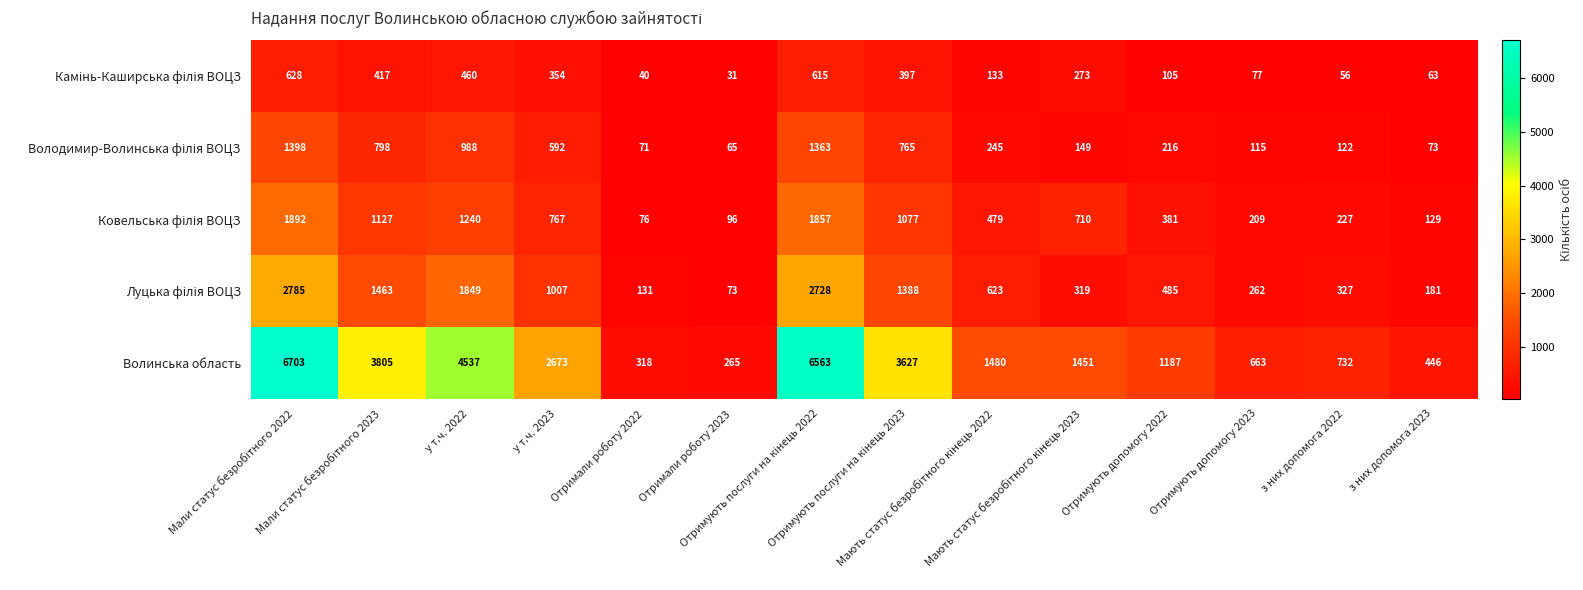

Which series has the largest range (max minus min)?

Волинська область